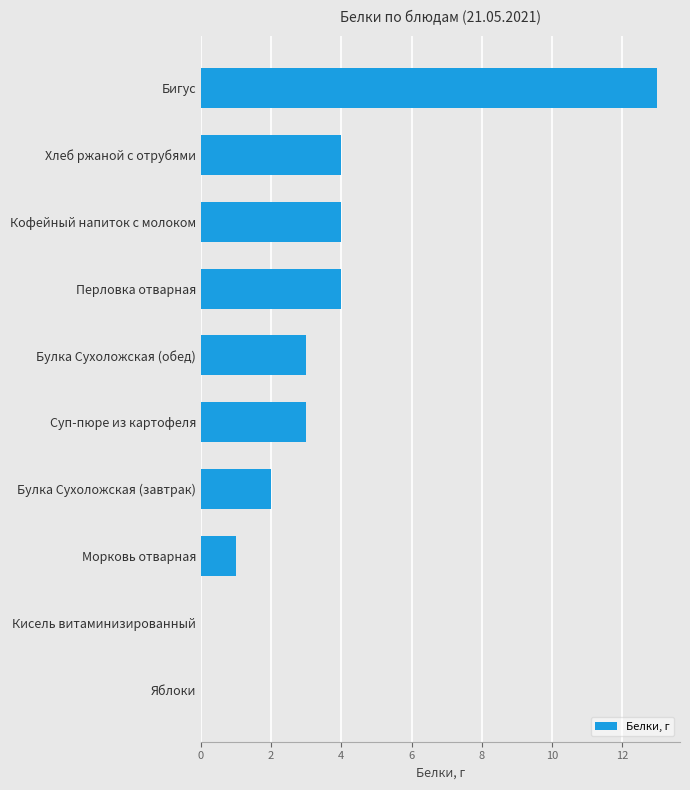

The value at Морковь отварная is 0. True or false?

False